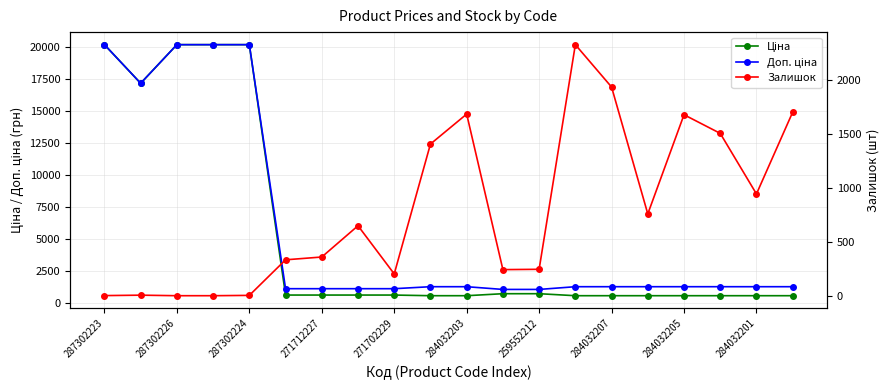

At which category does the chart reach its peak across all series?

287302223